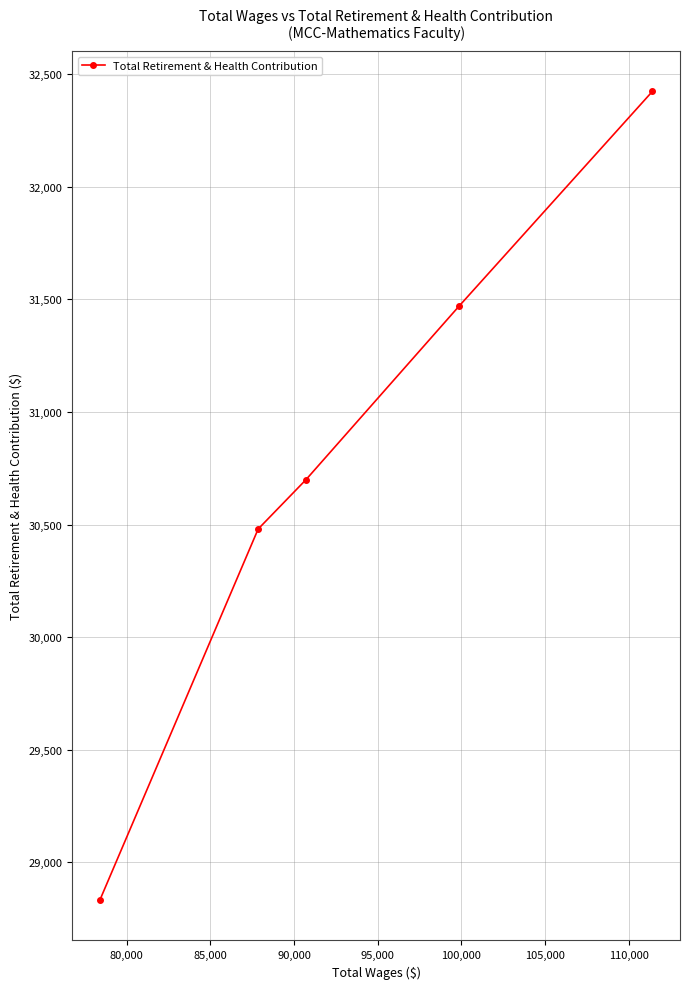

What is the value of the 4th point from the left?

31471